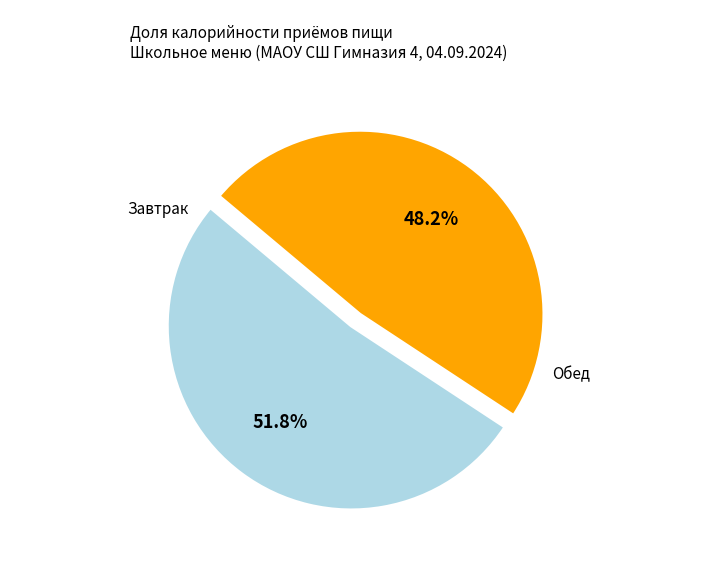

Does any single category account for the majority?

Yes